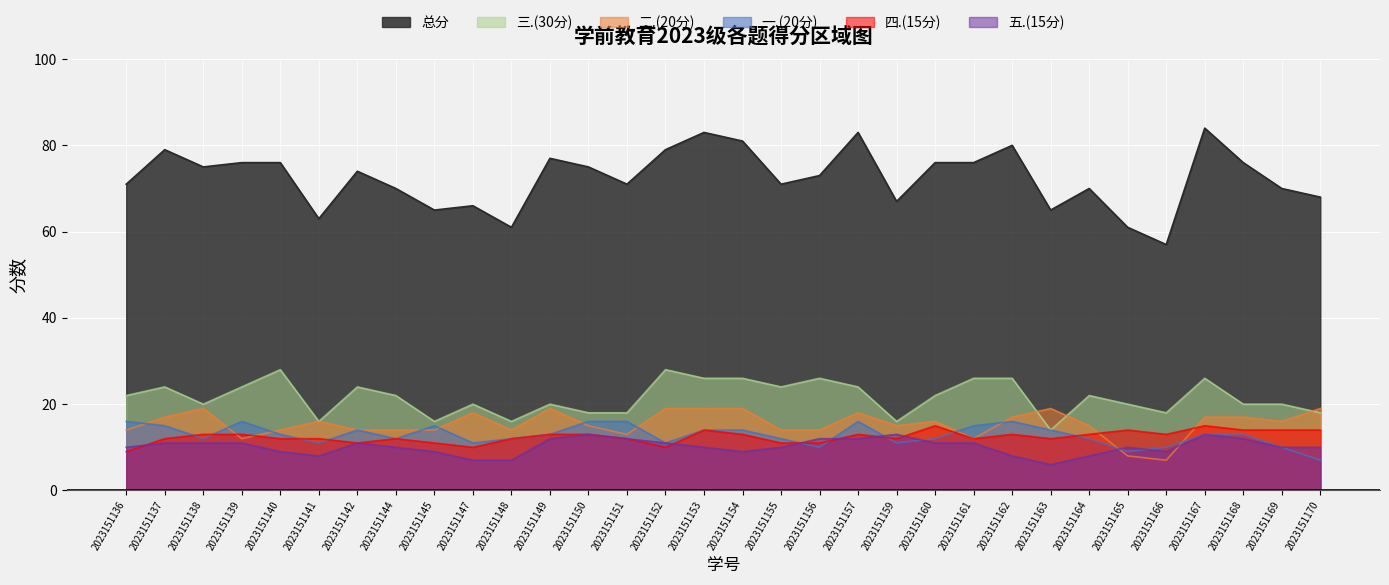

What is the sum of all 一.(20分) values?

411